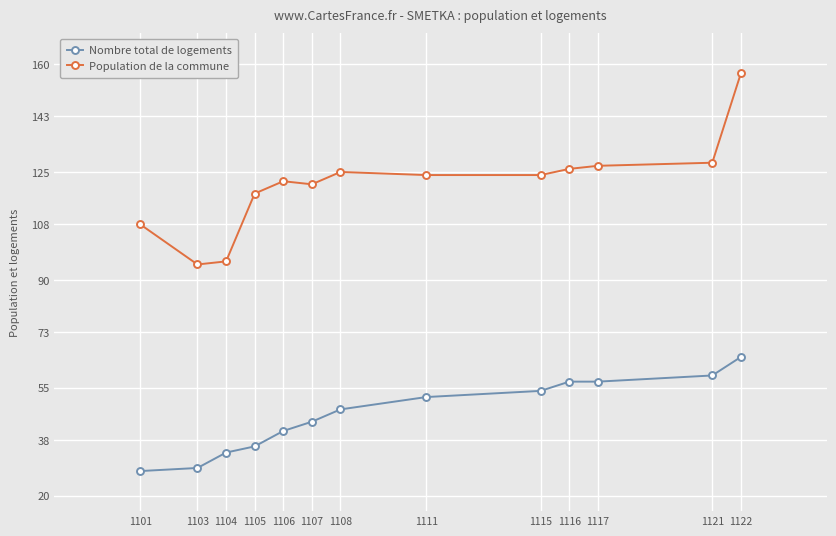

Rank the series by their maximum value, from lowest to highest.

Nombre total de logements, Population de la commune